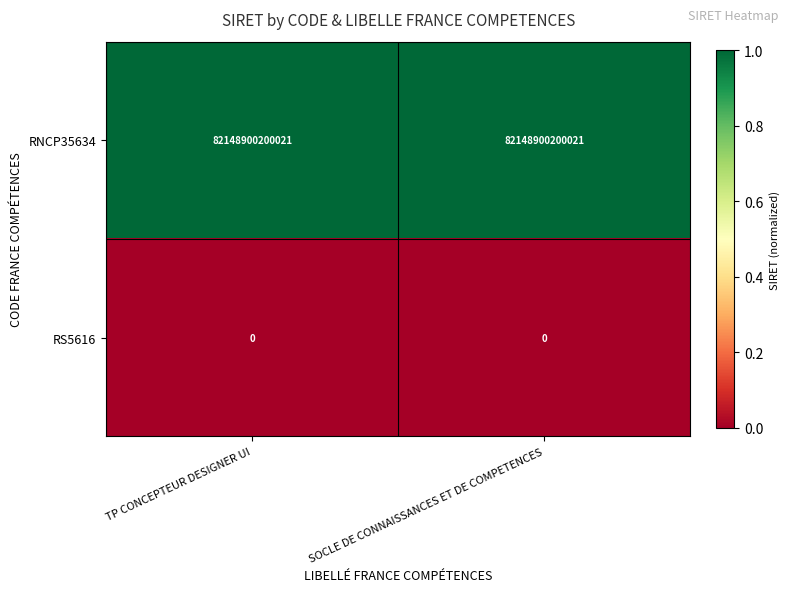

How many categories are shown in the chart?

2